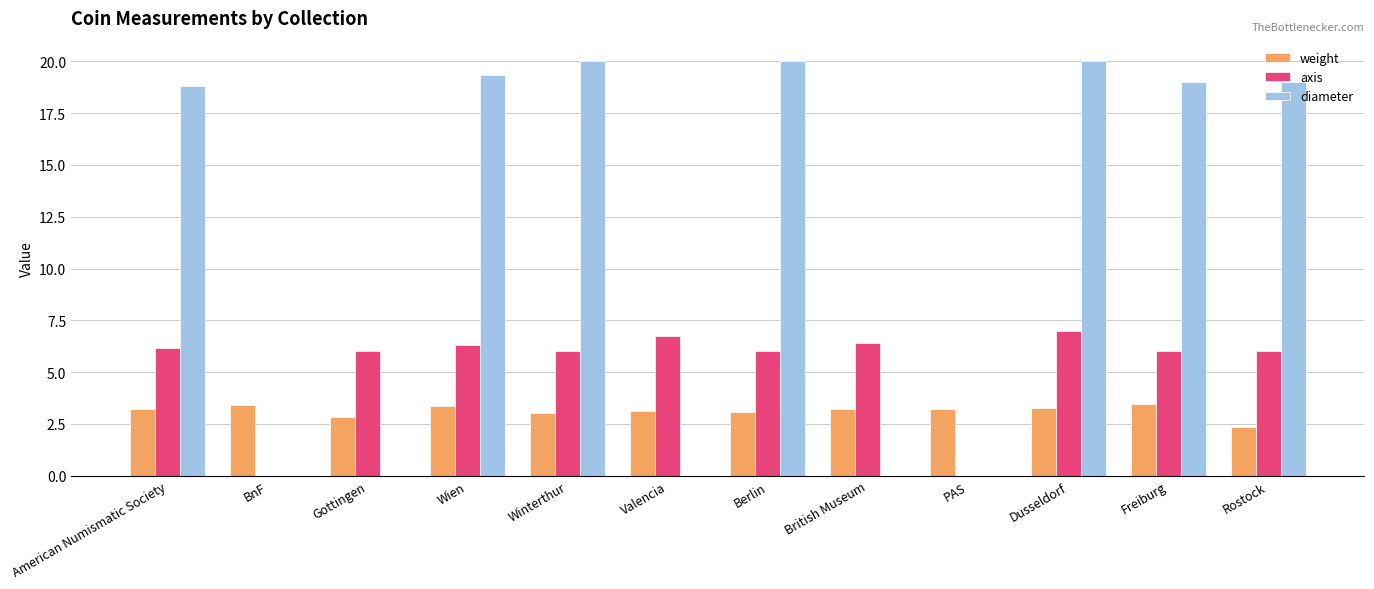

Are the bars horizontal?

No